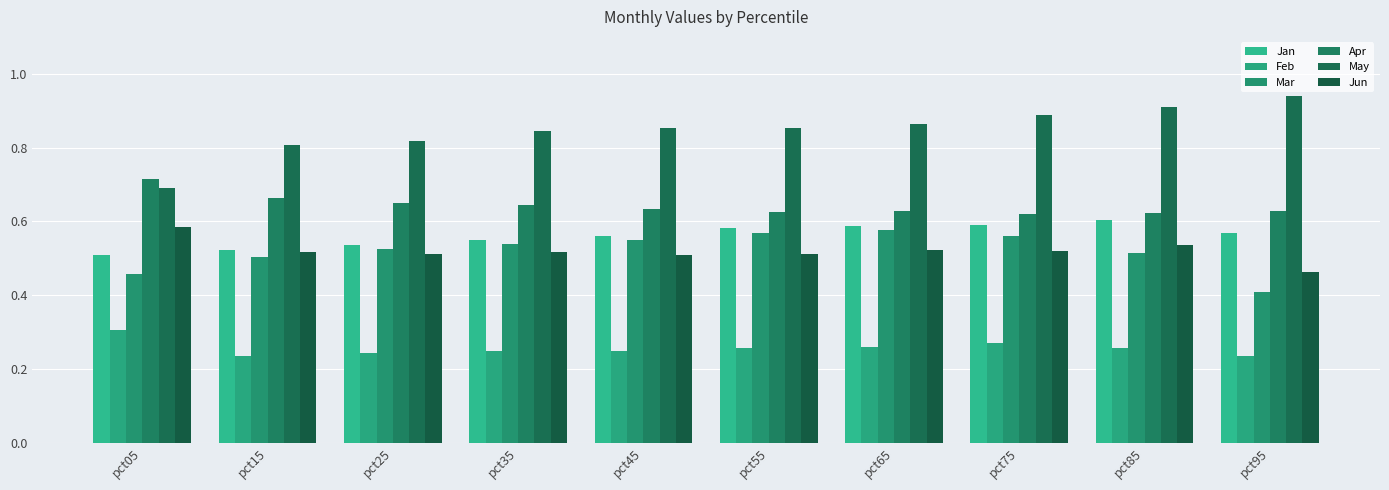

At which label does May reach its peak?

pct95